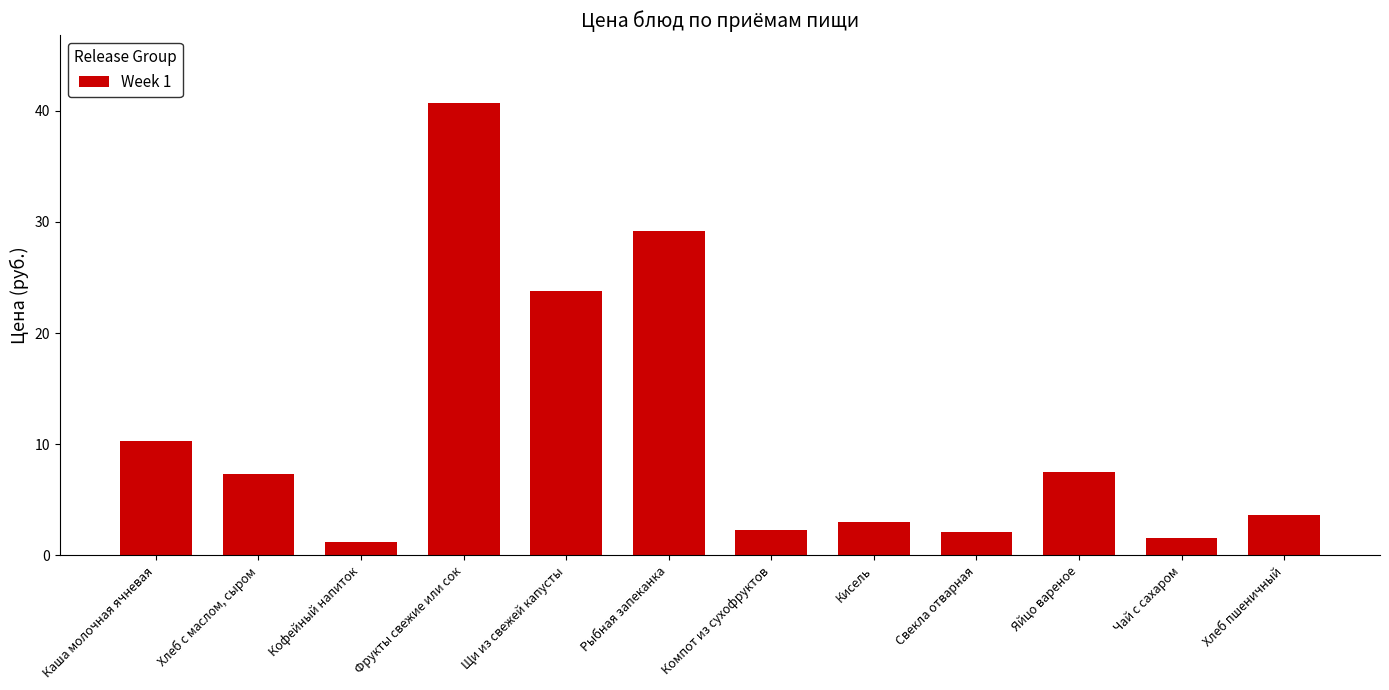

Rank the categories by value from highest to lowest.

Фрукты свежие или сок, Рыбная запеканка, Щи из свежей капусты, Каша молочная ячневая, Яйцо вареное, Хлеб с маслом, сыром, Хлеб пшеничный, Кисель, Компот из сухофруктов, Свекла отварная, Чай с сахаром, Кофейный напиток